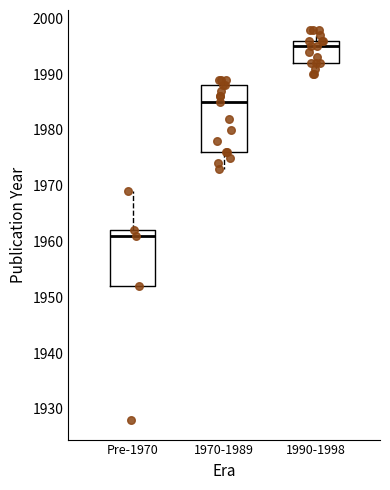

Comparing the boxes themselves (not the whiskers), which one is the tallest?

1970-1989